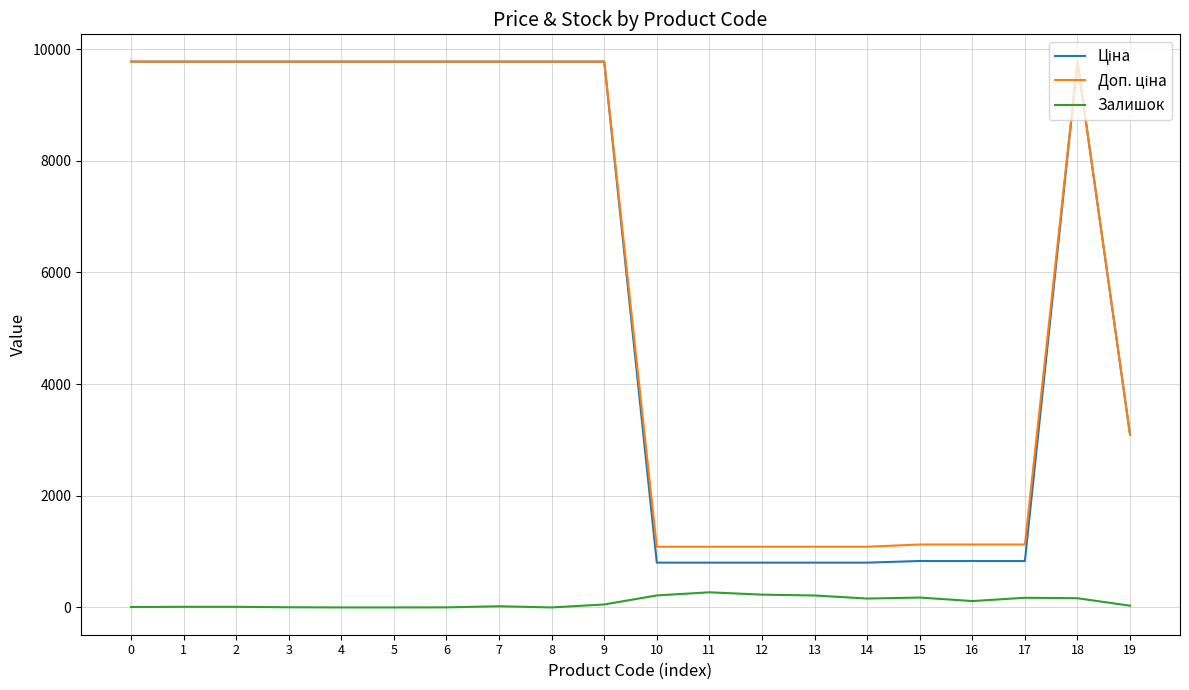

The value of Залишок at 4 is 0.0. True or false?

True